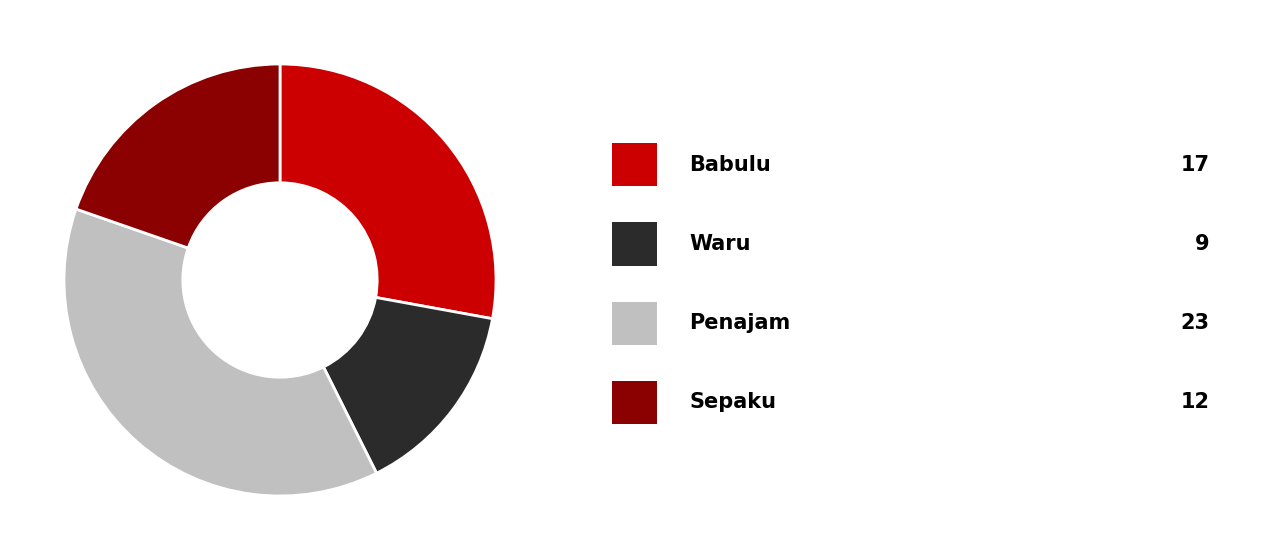

Is there a majority slice in this chart?

No